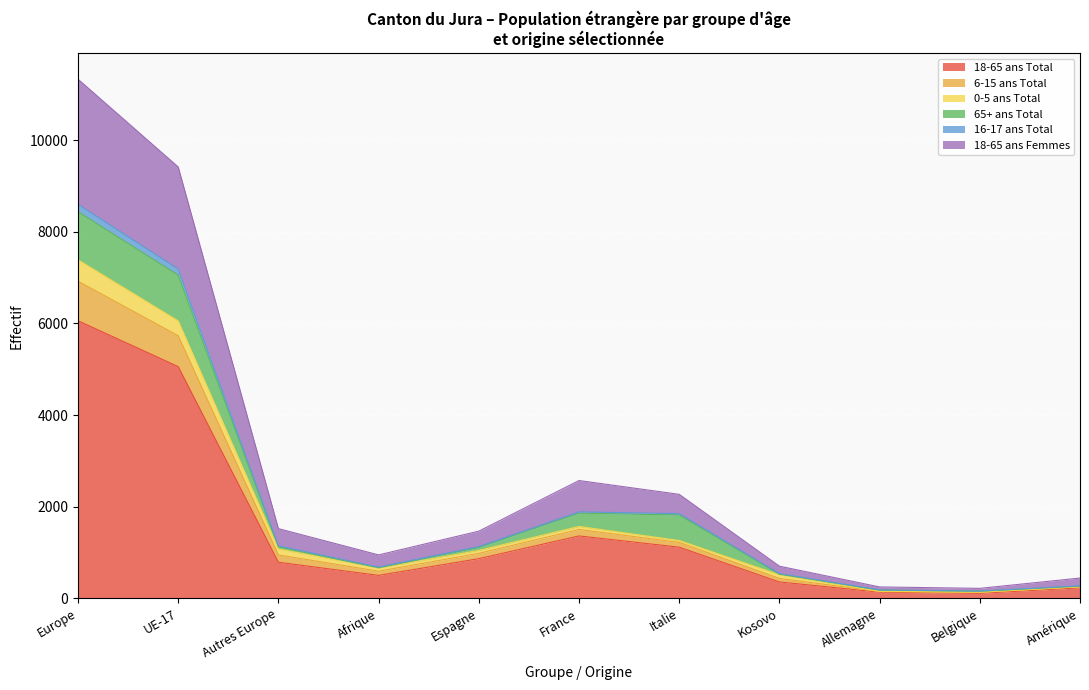

Is it true that 18-65 ans Total equals 1881 at France?

False